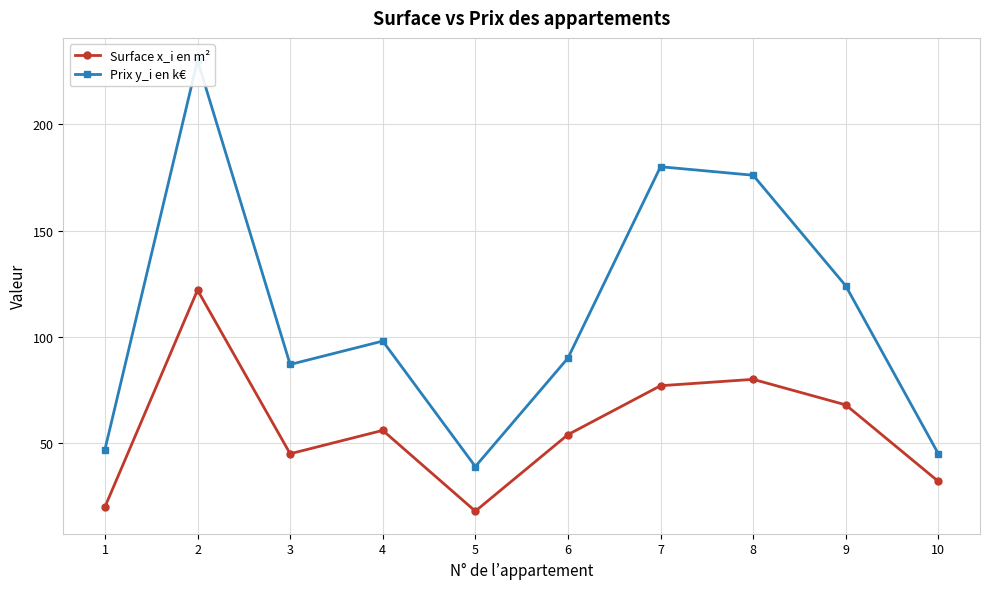

What is the highest value of the Surface x_i en m² series?

122